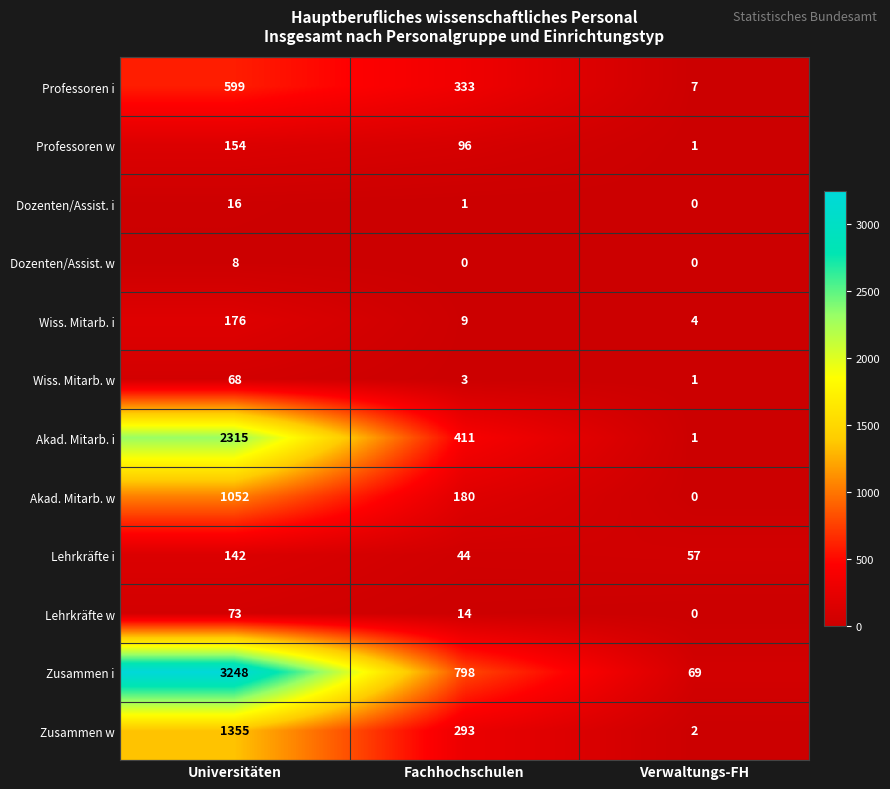

What is the average value of the Professoren i series?

313